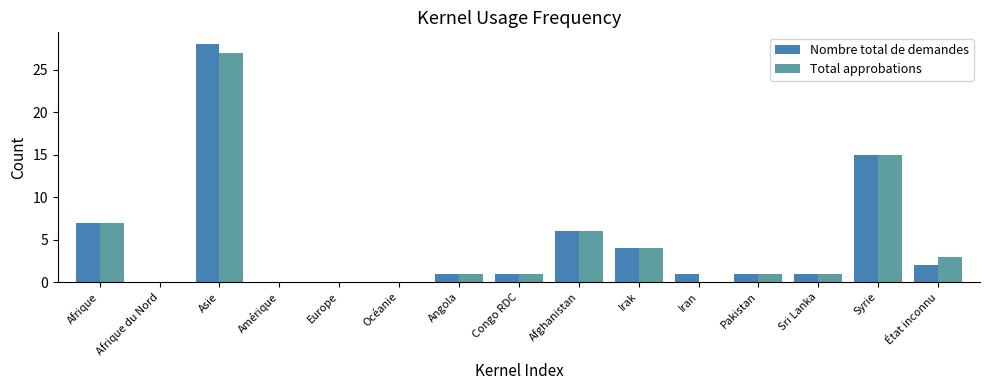

What is the maximum value shown in the chart?

28